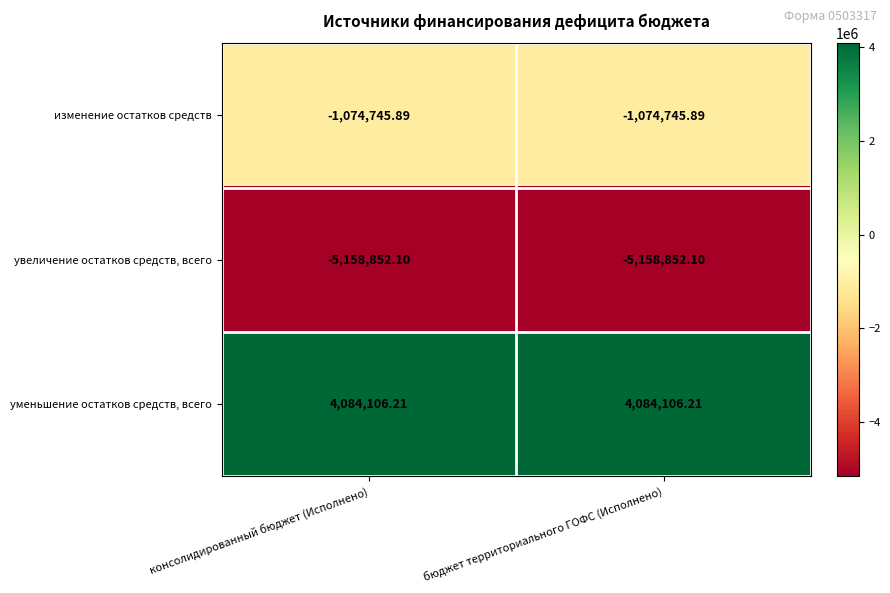

List the series in order of their peak value, highest first.

уменьшение остатков средств, всего, изменение остатков средств, увеличение остатков средств, всего